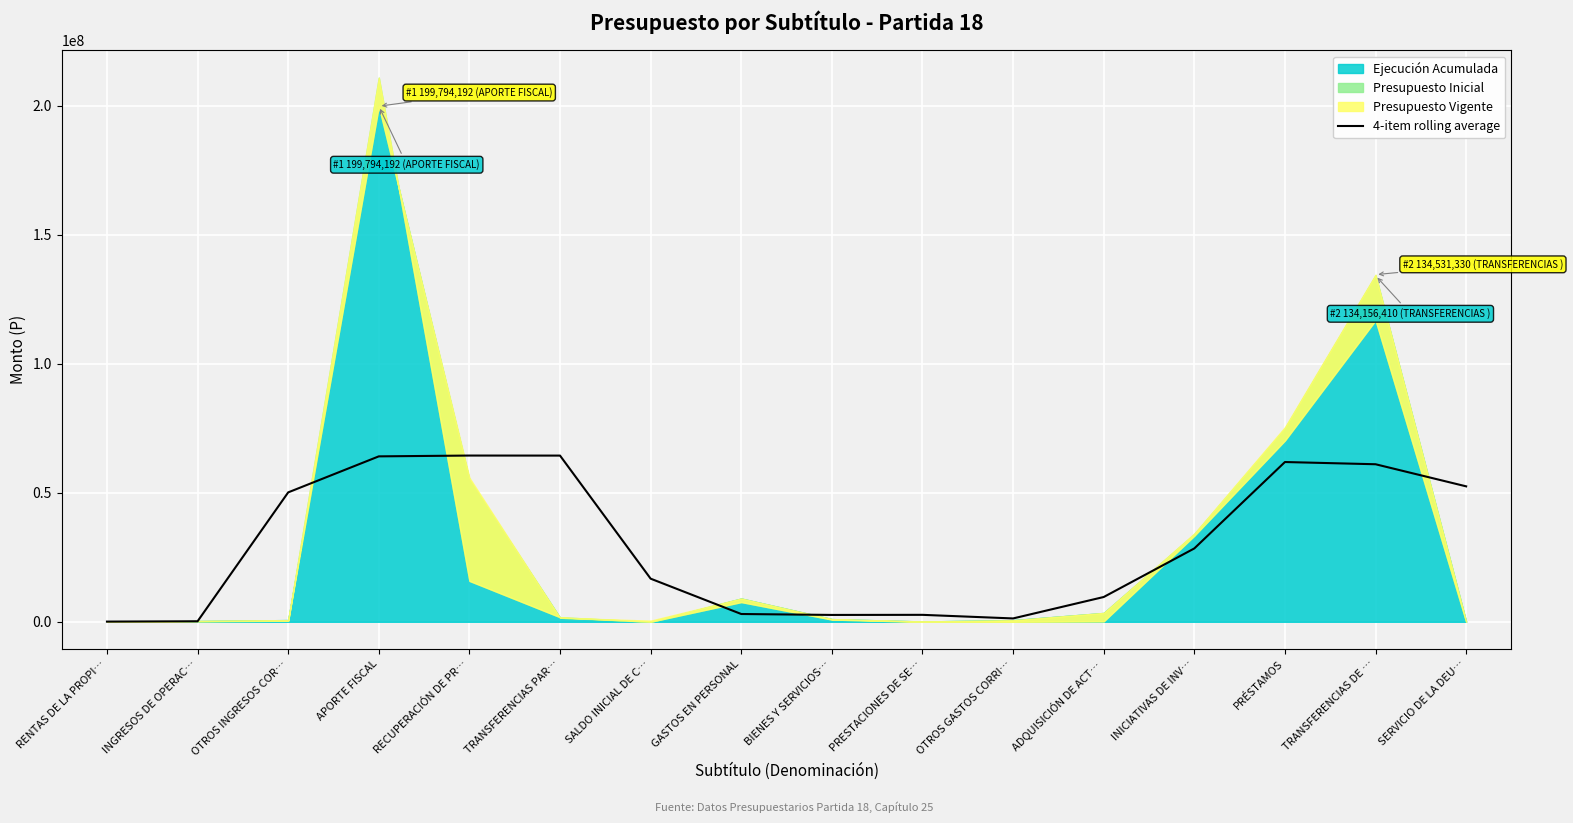

True or false: 4-item rolling average has a value of 50153372.5 at OTROS INGRESOS COR….

True